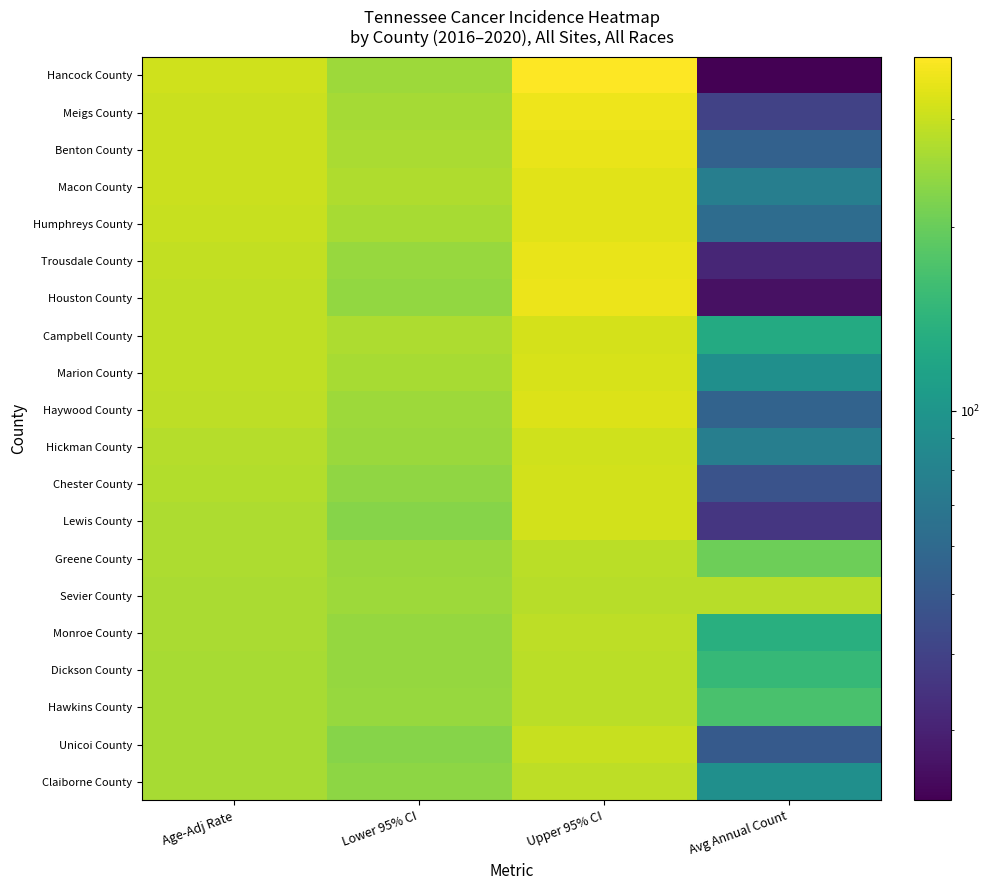

What is the total value across all series at Age-Adj Rate?

5640.9